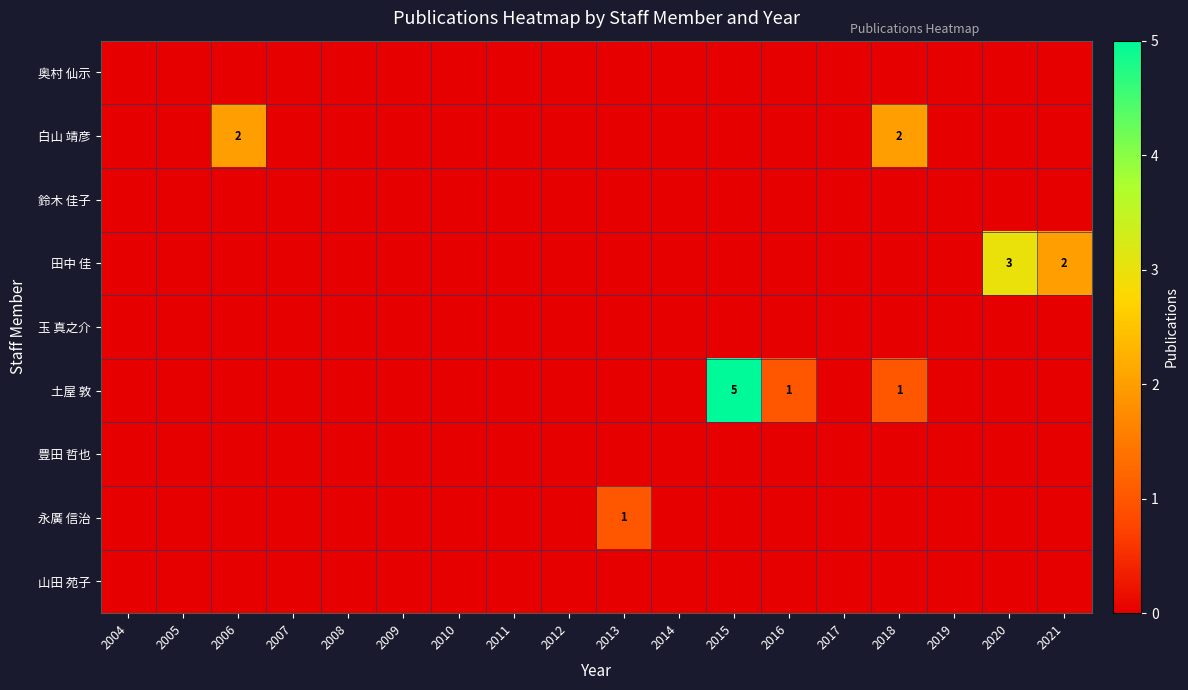

Which has a higher value, 2013 or 2014?

2013